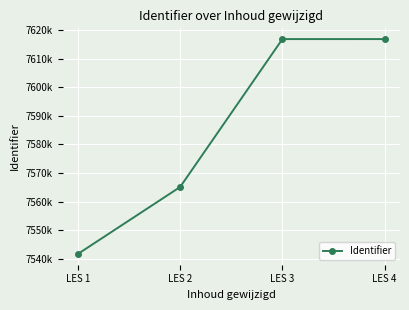

Between LES 1 and LES 2, which is larger?

LES 2